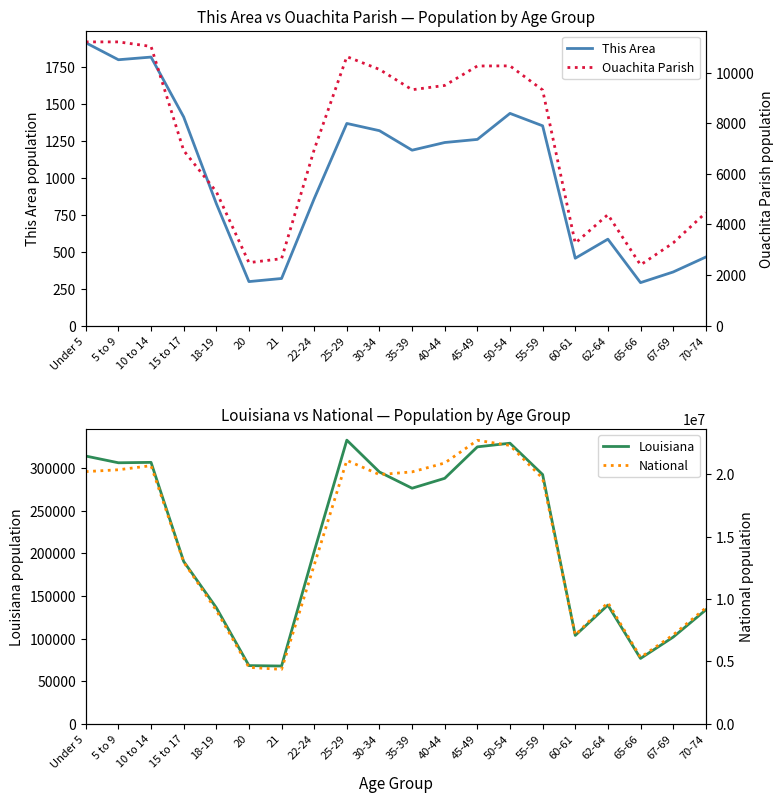

How many data points in Louisiana are above 276479?

9